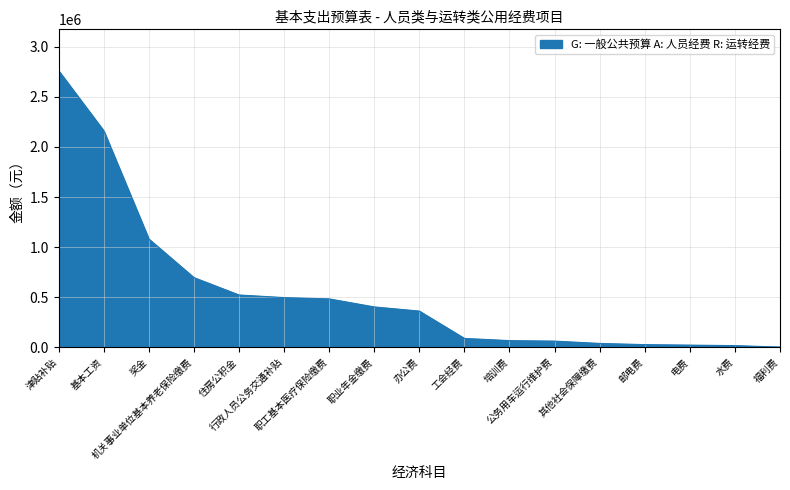

Is it true that the value at 职工基本医疗保险缴费 is 838927.7?

False